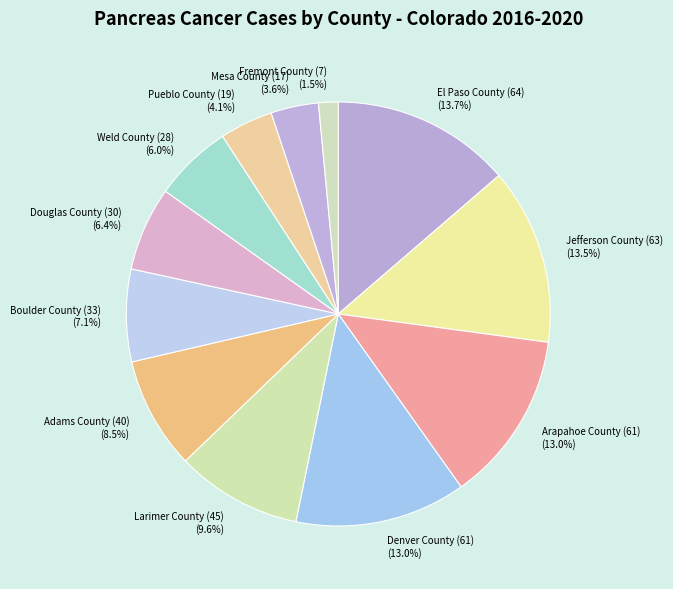

To the nearest percent, what portion does Weld County (28) represent?

6%